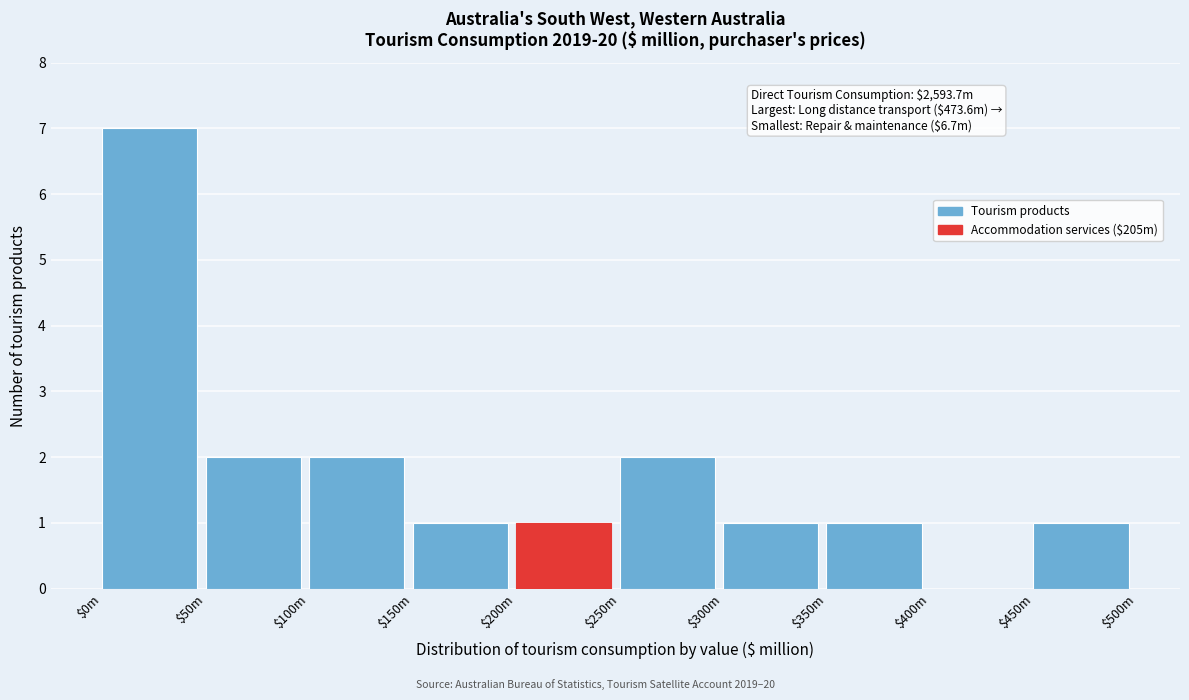

Which category has the highest value across all series?

$0m